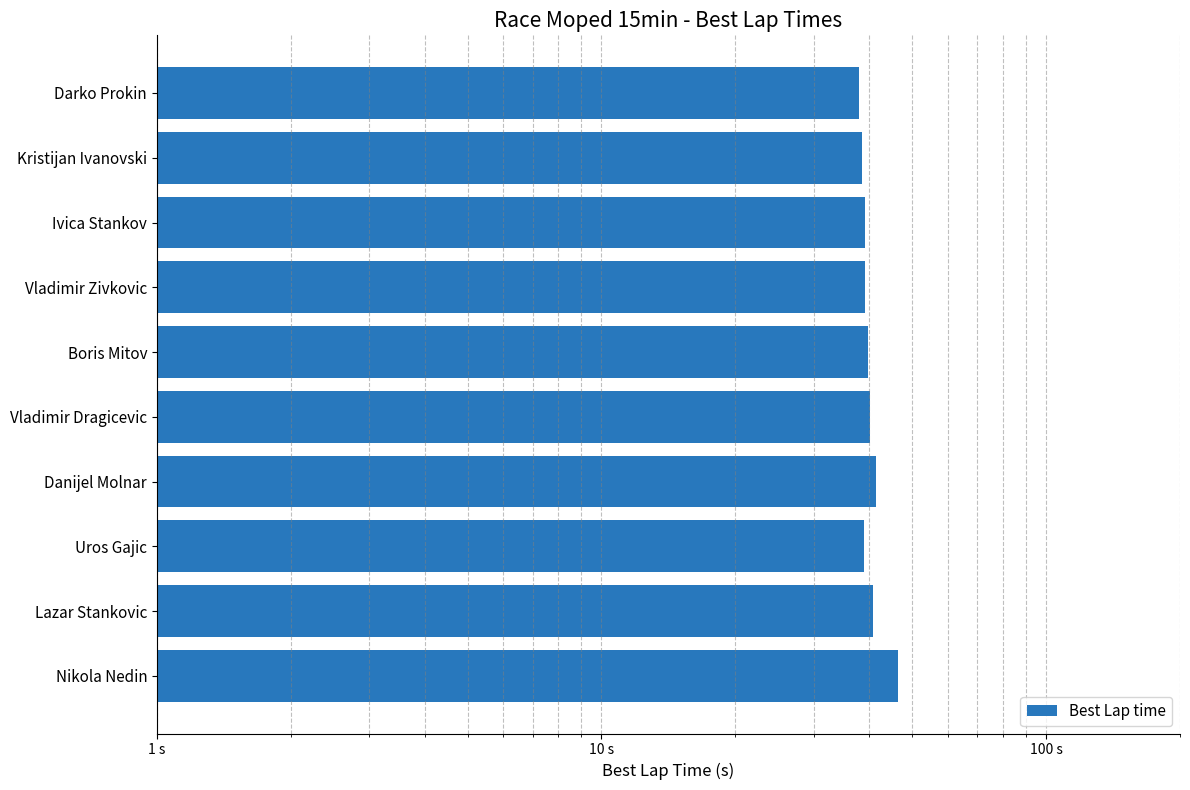

Are the bars grouped side by side (vs. stacked)?

No